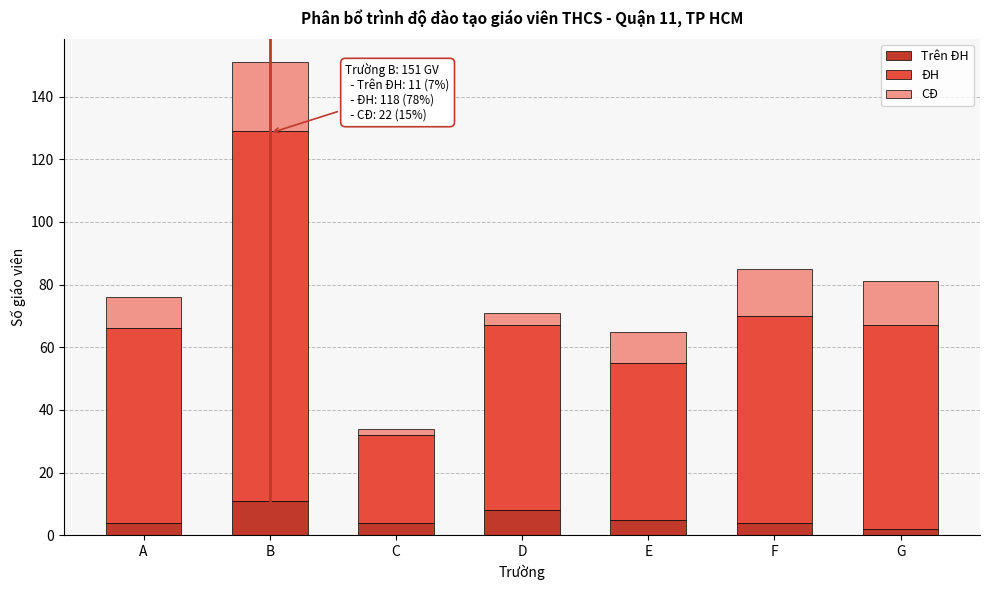

At which category is the sum across all series the highest?

B